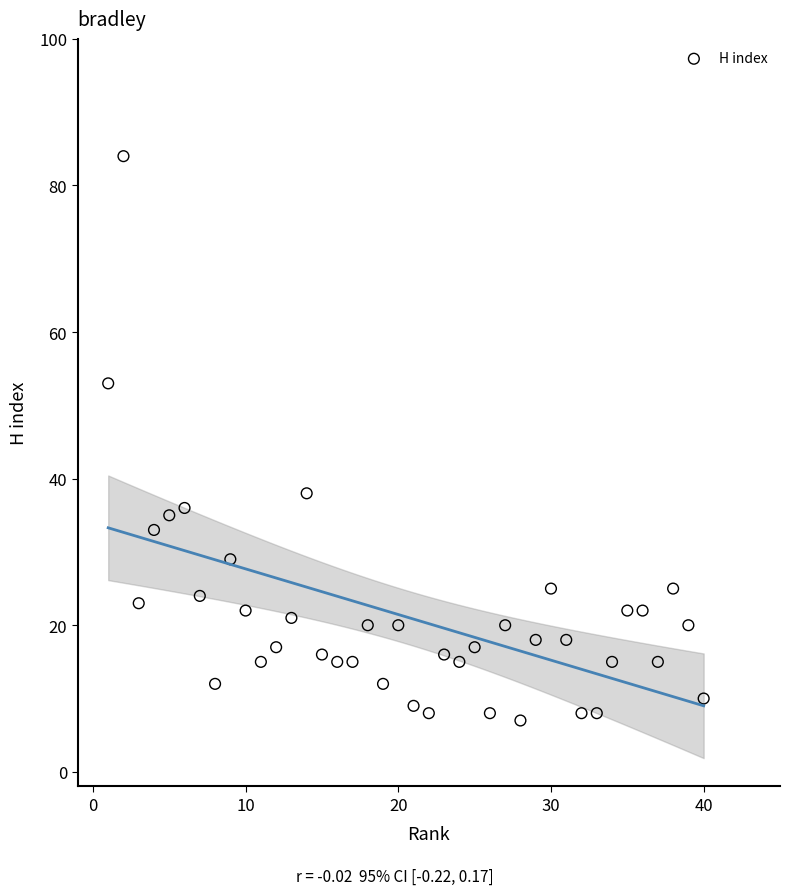

What is the range of X values (max minus min)?

39